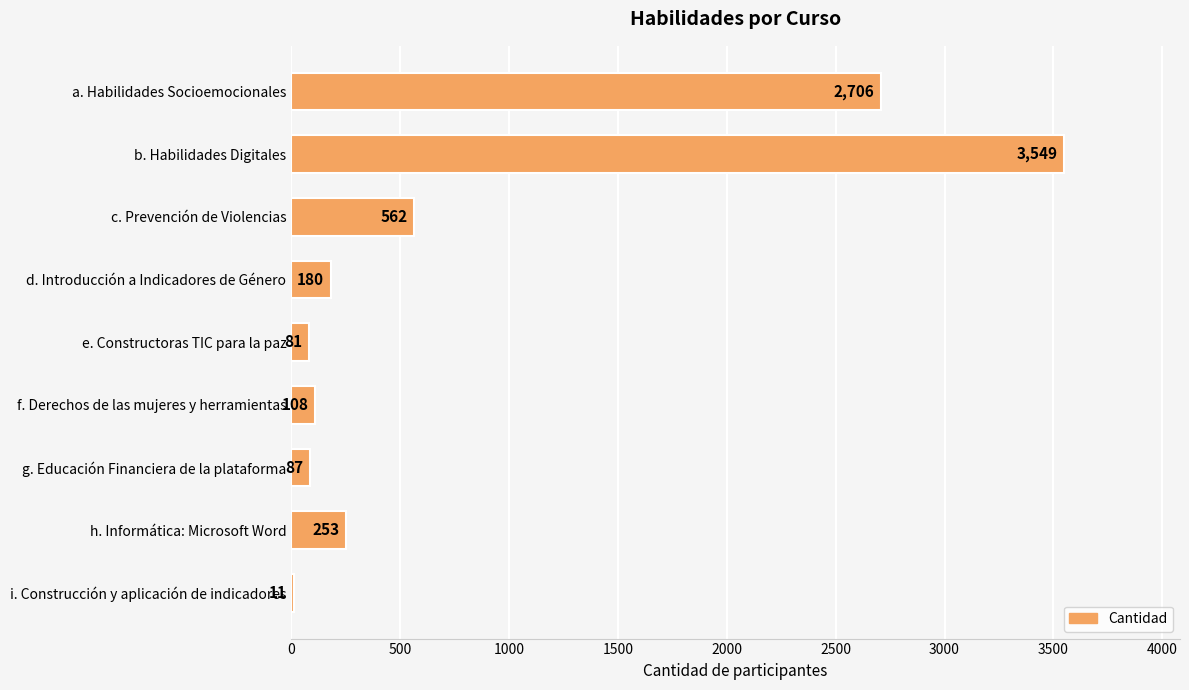

The chart shows a value of 3549 at b. Habilidades Digitales. True or false?

True